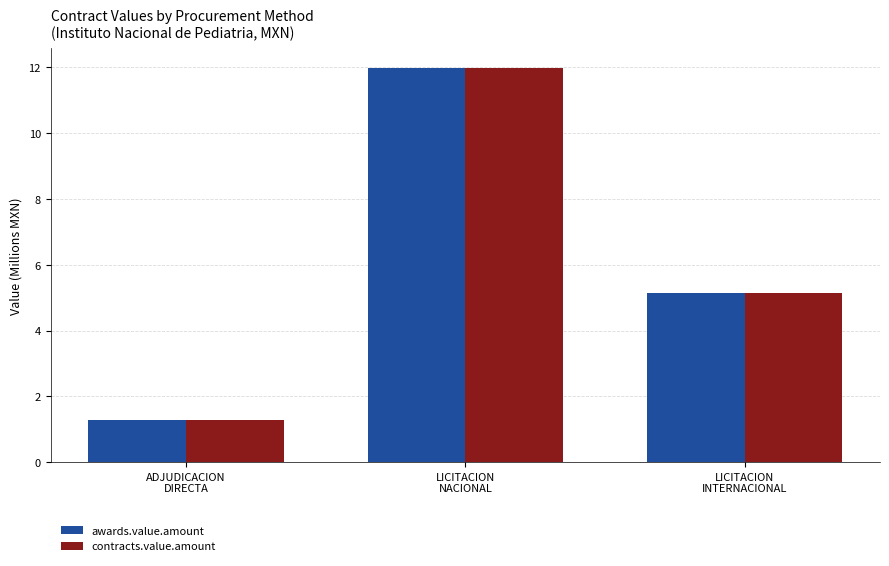

What is the maximum value shown in the chart?

12.0